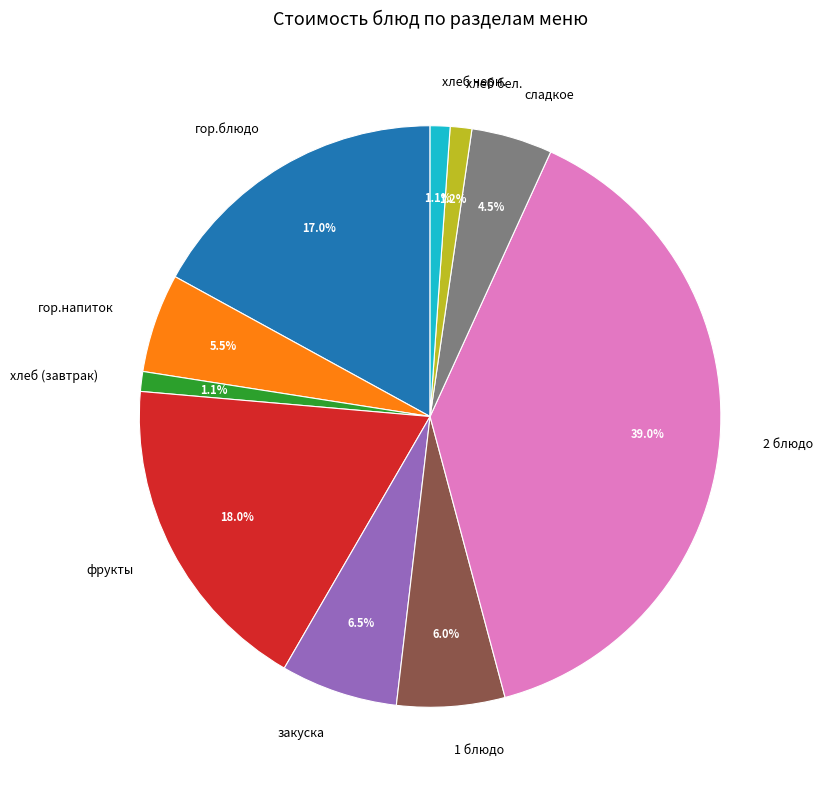

Is there a majority slice in this chart?

No